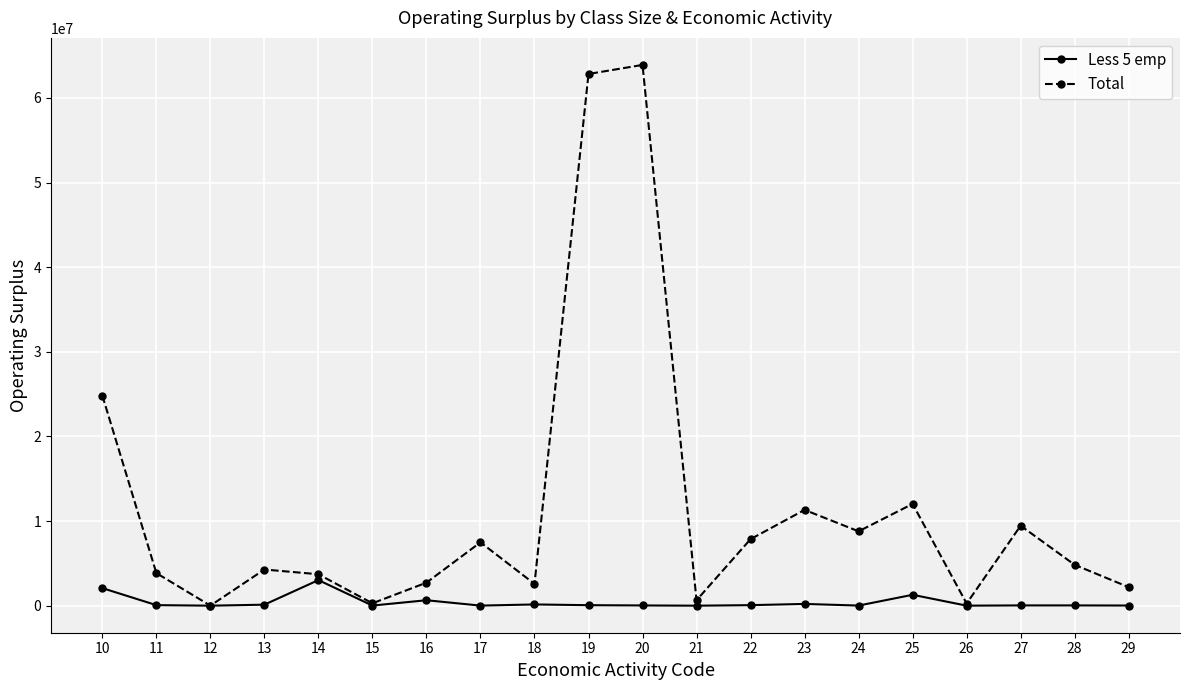

Is the value of Less 5 emp at 22 greater than the value of Total at 27?

No